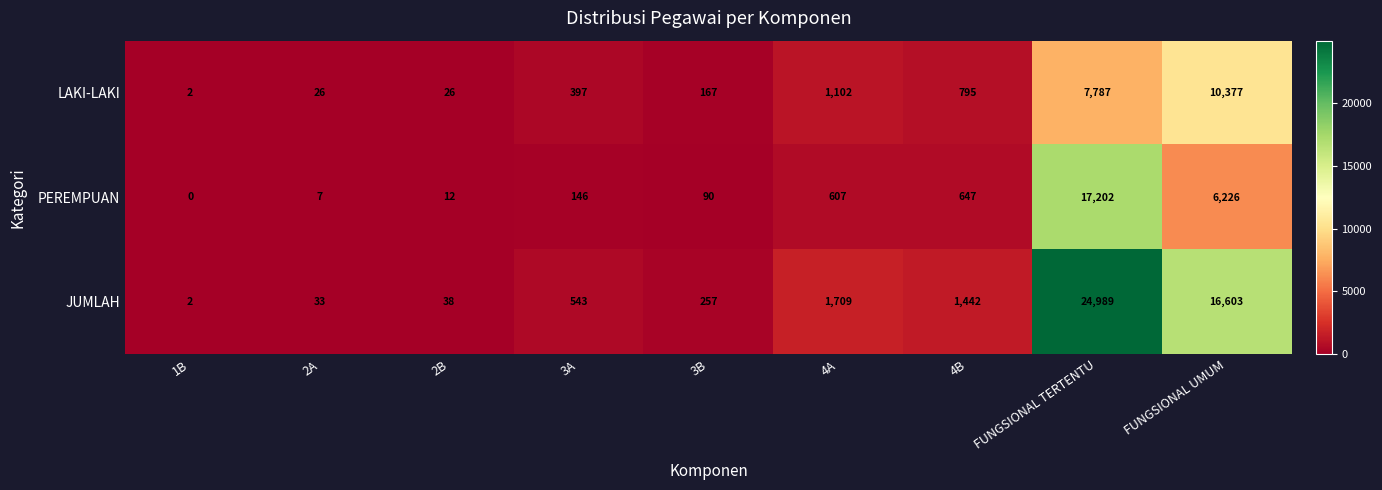

What is the approximate value of LAKI-LAKI at FUNGSIONAL UMUM, to the nearest 50?

10400